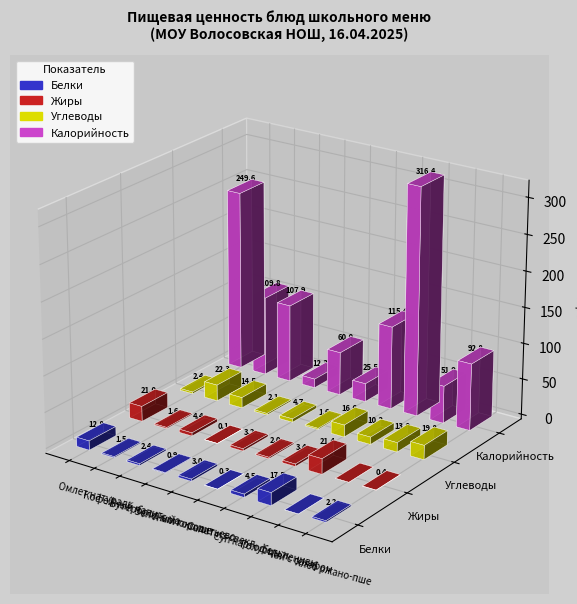

Reading left to right, transcribe all the data shown in this chart.

Белки: Омлет натуральный=12.8	Кофейный напиток с молоком=1.5	Бутерброд с маслом сливочным=2.4	Зеленый горошек консервированный=0.9	молоко питьевое=3.0	Салат из свеклы=0.3	Суп картофельный=4.5	Голубцы ленивые со сметаной=17.5	Чай с сахаром=0.0	Хлеб ржано-пшеничный=2.2
Жиры: Омлет натуральный=21.0	Кофейный напиток с молоком=1.6	Бутерброд с маслом сливочным=4.4	Зеленый горошек консервированный=0.1	молоко питьевое=3.2	Салат из свеклы=2.0	Суп картофельный=3.4	Голубцы ленивые со сметаной=21.4	Чай с сахаром=0.0	Хлеб ржано-пшеничный=0.4
Углеводы: Омлет натуральный=2.4	Кофейный напиток с молоком=22.3	Бутерброд с маслом сливочным=14.5	Зеленый горошек консервированный=2.1	молоко питьевое=4.7	Салат из свеклы=1.6	Суп картофельный=16.6	Голубцы ленивые со сметаной=10.2	Чай с сахаром=13.0	Хлеб ржано-пшеничный=19.8
Калорийность: Омлет натуральный=249.6	Кофейный напиток с молоком=109.8	Бутерброд с маслом сливочным=107.9	Зеленый горошек консервированный=12.3	молоко питьевое=60.0	Салат из свеклы=25.5	Суп картофельный=115.4	Голубцы ленивые со сметаной=316.4	Чай с сахаром=51.9	Хлеб ржано-пшеничный=92.8